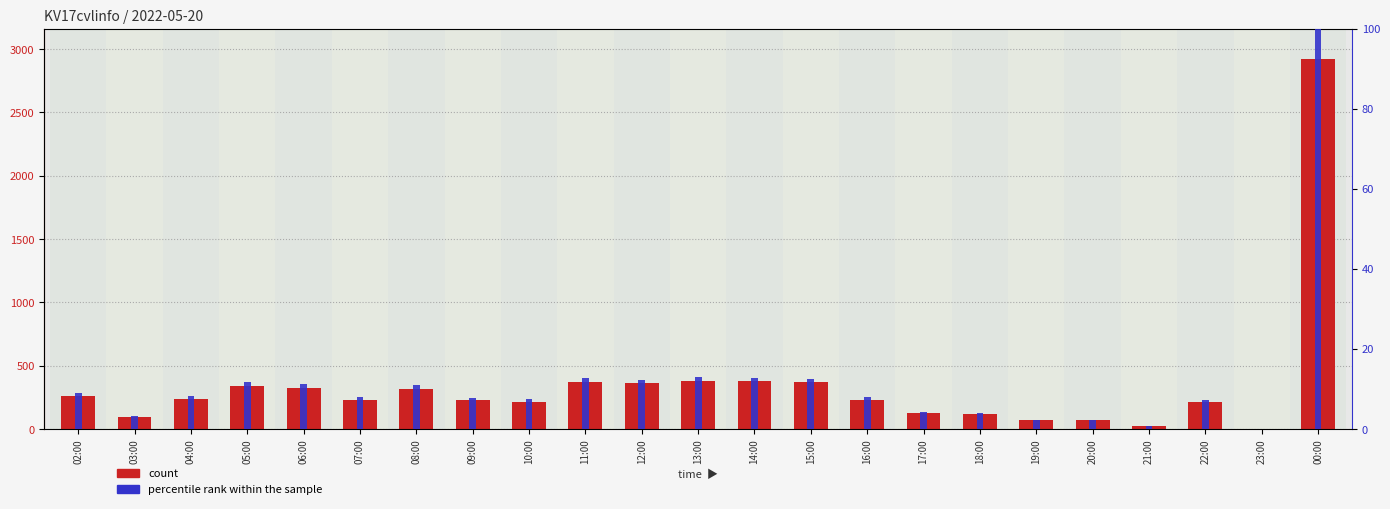

How many values in the count series are below 233?

11